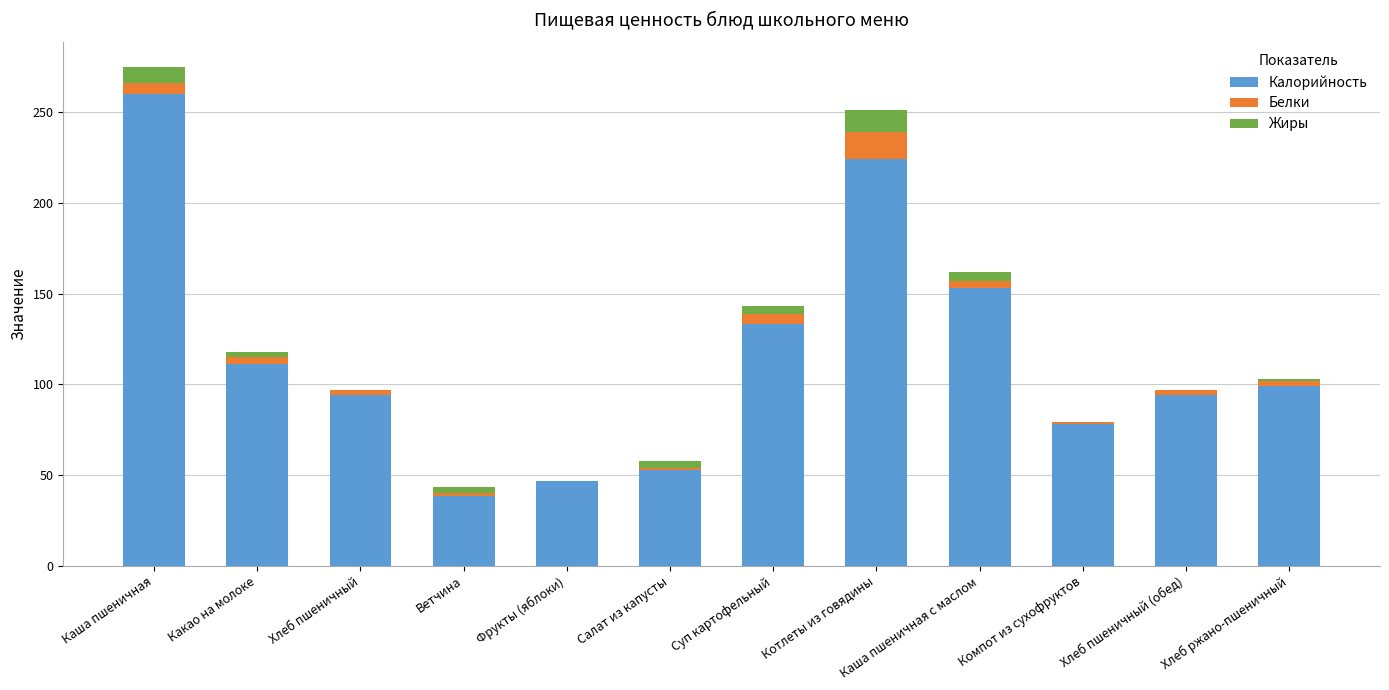

Count the number of data series in this chart.

3